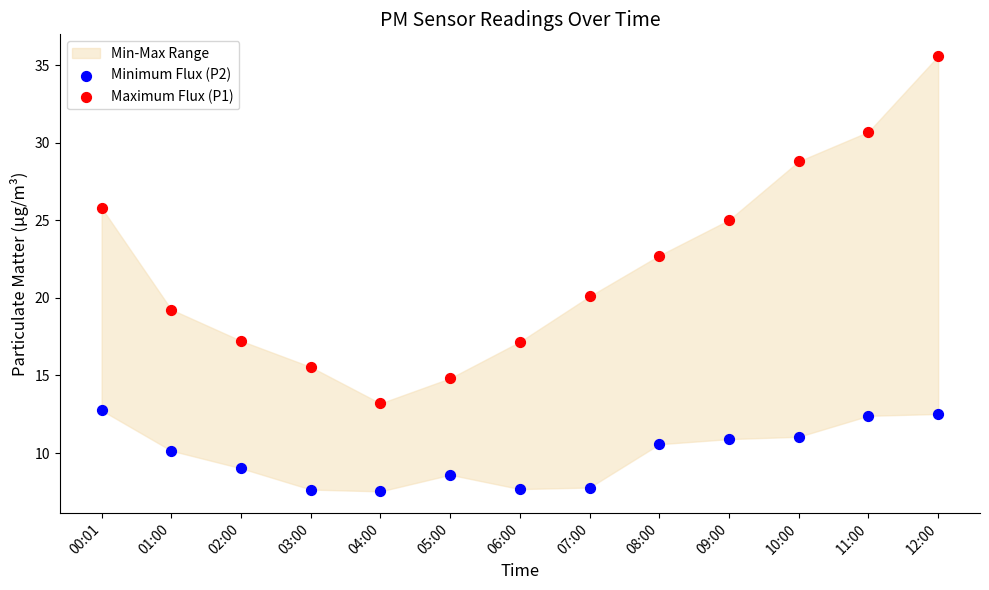

Across all series, what Y value is closest to 21?

20.1